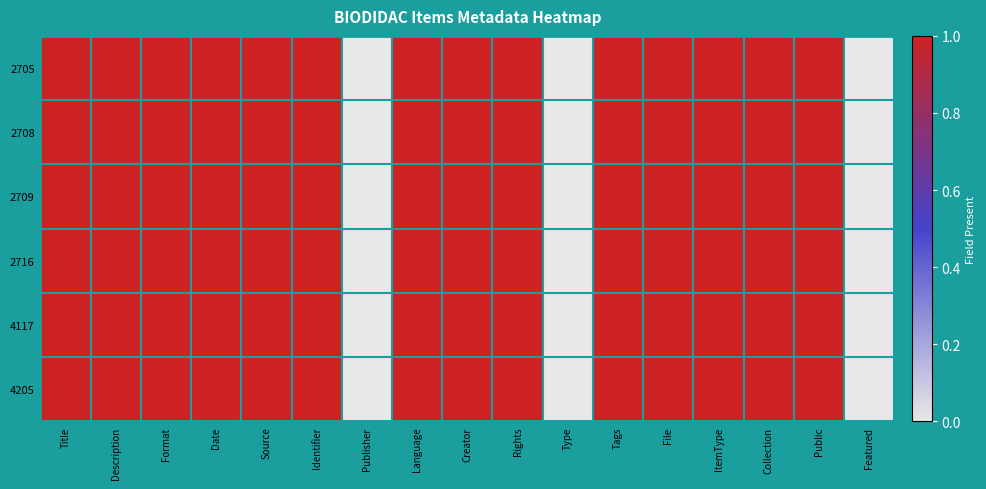

Reading right to left, list all the values displayed in this chart.

2705: Featured=0	Public=1	Collection=1	ItemType=1	File=1	Tags=1	Type=0	Rights=1	Creator=1	Language=1	Publisher=0	Identifier=1	Source=1	Date=1	Format=1	Description=1	Title=1
2708: Featured=0	Public=1	Collection=1	ItemType=1	File=1	Tags=1	Type=0	Rights=1	Creator=1	Language=1	Publisher=0	Identifier=1	Source=1	Date=1	Format=1	Description=1	Title=1
2709: Featured=0	Public=1	Collection=1	ItemType=1	File=1	Tags=1	Type=0	Rights=1	Creator=1	Language=1	Publisher=0	Identifier=1	Source=1	Date=1	Format=1	Description=1	Title=1
2716: Featured=0	Public=1	Collection=1	ItemType=1	File=1	Tags=1	Type=0	Rights=1	Creator=1	Language=1	Publisher=0	Identifier=1	Source=1	Date=1	Format=1	Description=1	Title=1
4117: Featured=0	Public=1	Collection=1	ItemType=1	File=1	Tags=1	Type=0	Rights=1	Creator=1	Language=1	Publisher=0	Identifier=1	Source=1	Date=1	Format=1	Description=1	Title=1
4205: Featured=0	Public=1	Collection=1	ItemType=1	File=1	Tags=1	Type=0	Rights=1	Creator=1	Language=1	Publisher=0	Identifier=1	Source=1	Date=1	Format=1	Description=1	Title=1